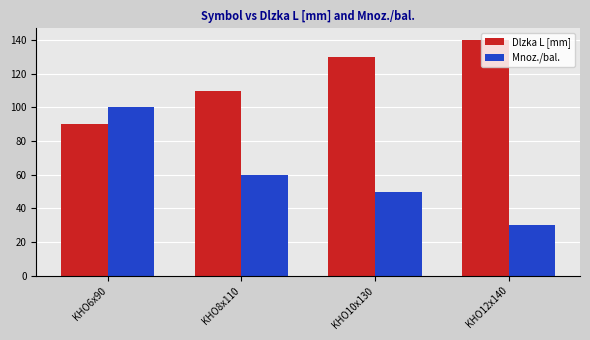

Where does the Mnoz./bal. series first go above 60?

KHO6x90